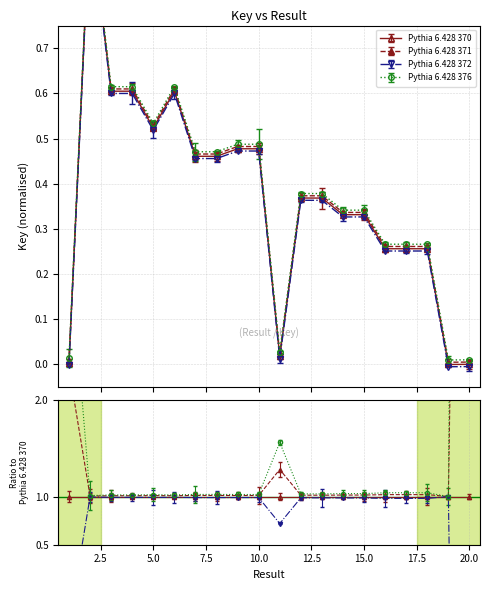

What is the approximate value of Pythia 6.428 370 at 2?

1.0